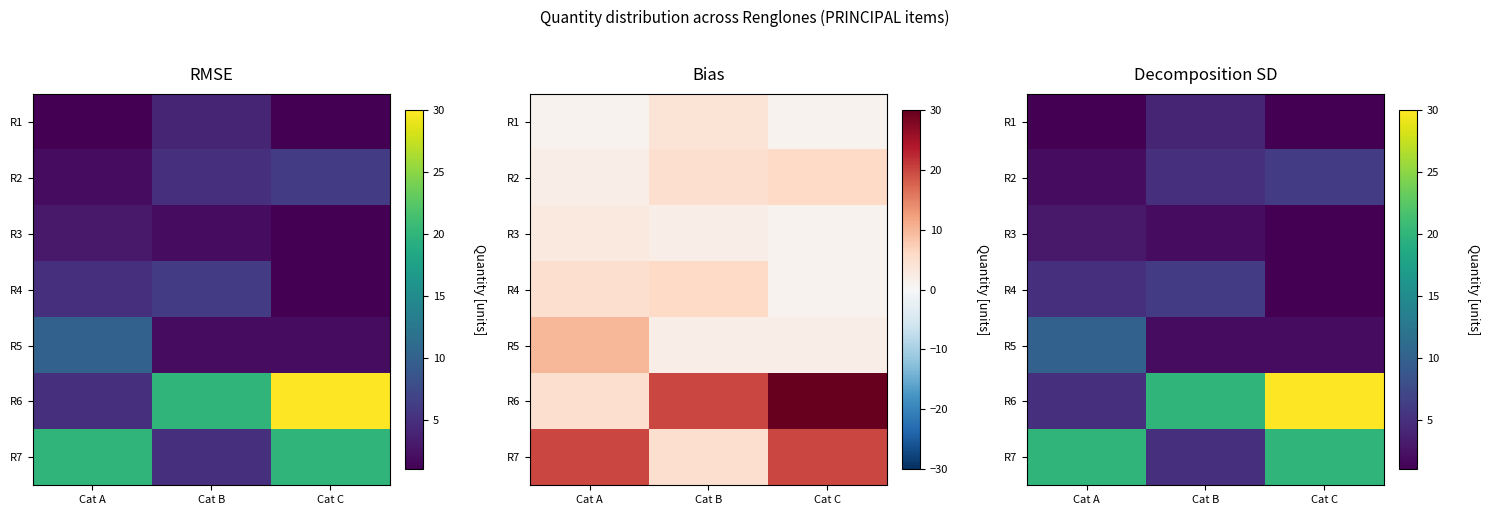

How many distinct data groups are displayed?

7